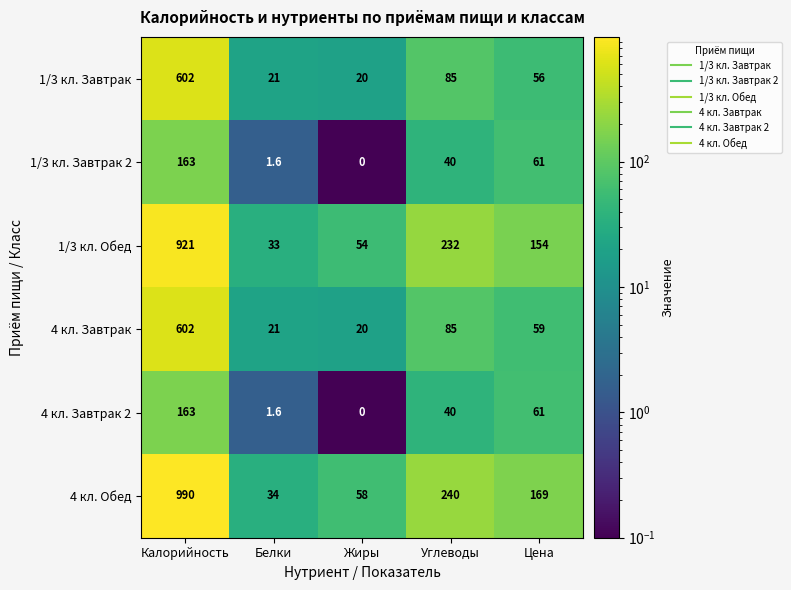

Rank the categories by 1/3 кл. Завтрак 2 value from highest to lowest.

Калорийность, Цена, Углеводы, Белки, Жиры